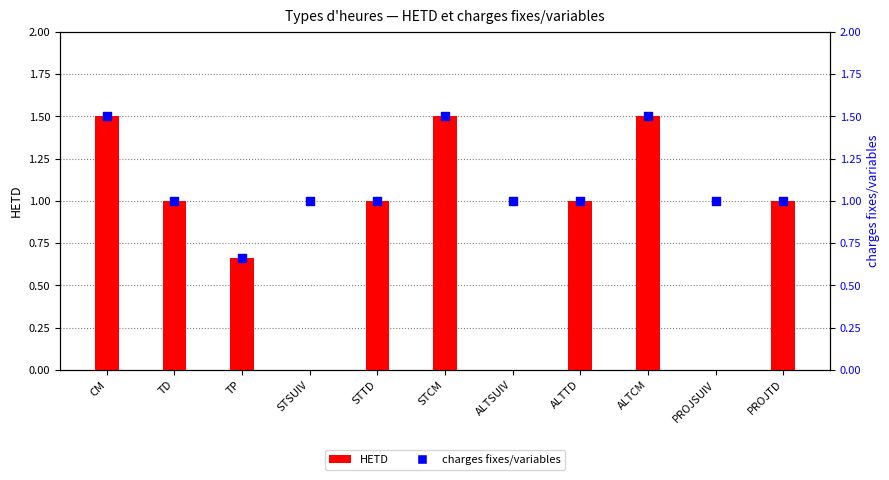

Which series reaches the maximum Y coordinate?

HETD